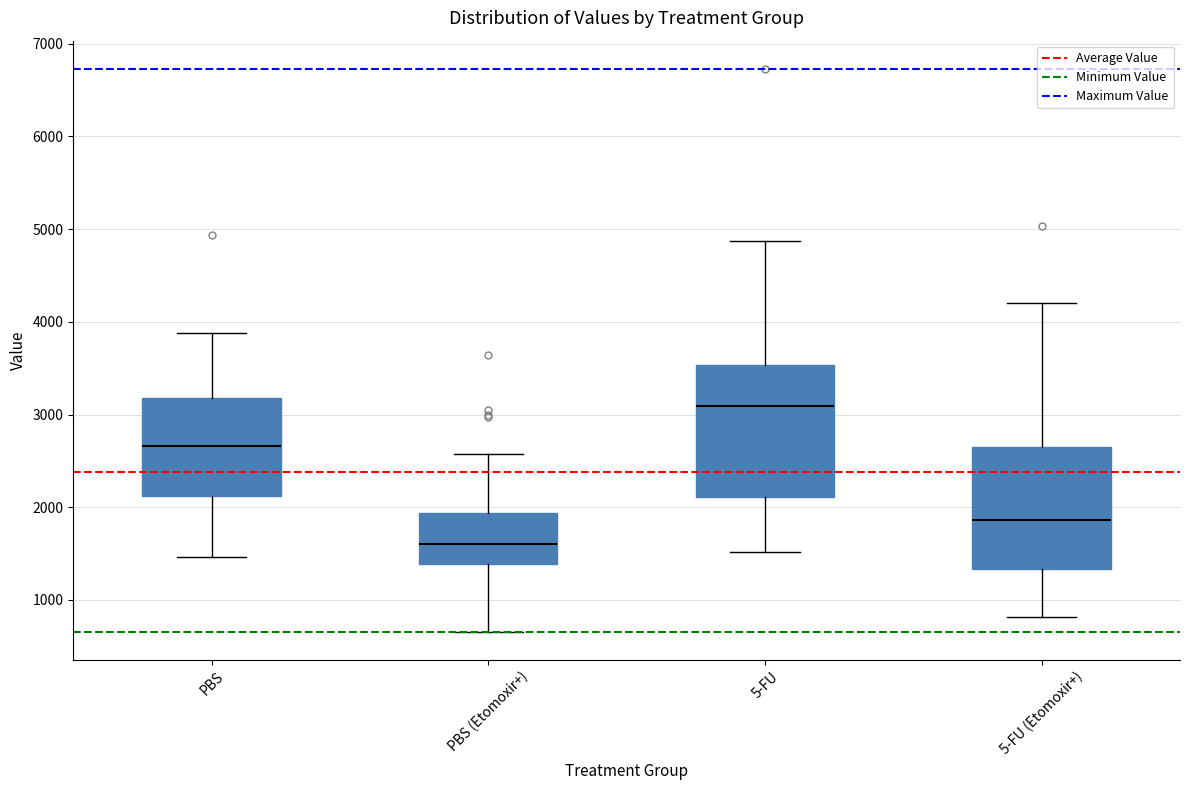

Reading left to right, transcribe this box plot: for each box, give where its median line is, the range the box spans, and where its two whiskers end, as read against the y-axis. The values are not printed on the chart, so give them approximately, as read against the axis.

PBS: median 2700, box 2100 to 3200, whiskers 1500 to 3900
PBS (Etomoxir+): median 1600, box 1400 to 1900, whiskers 700 to 2600
5-FU: median 3100, box 2100 to 3500, whiskers 1500 to 4900
5-FU (Etomoxir+): median 1900, box 1300 to 2700, whiskers 800 to 4200